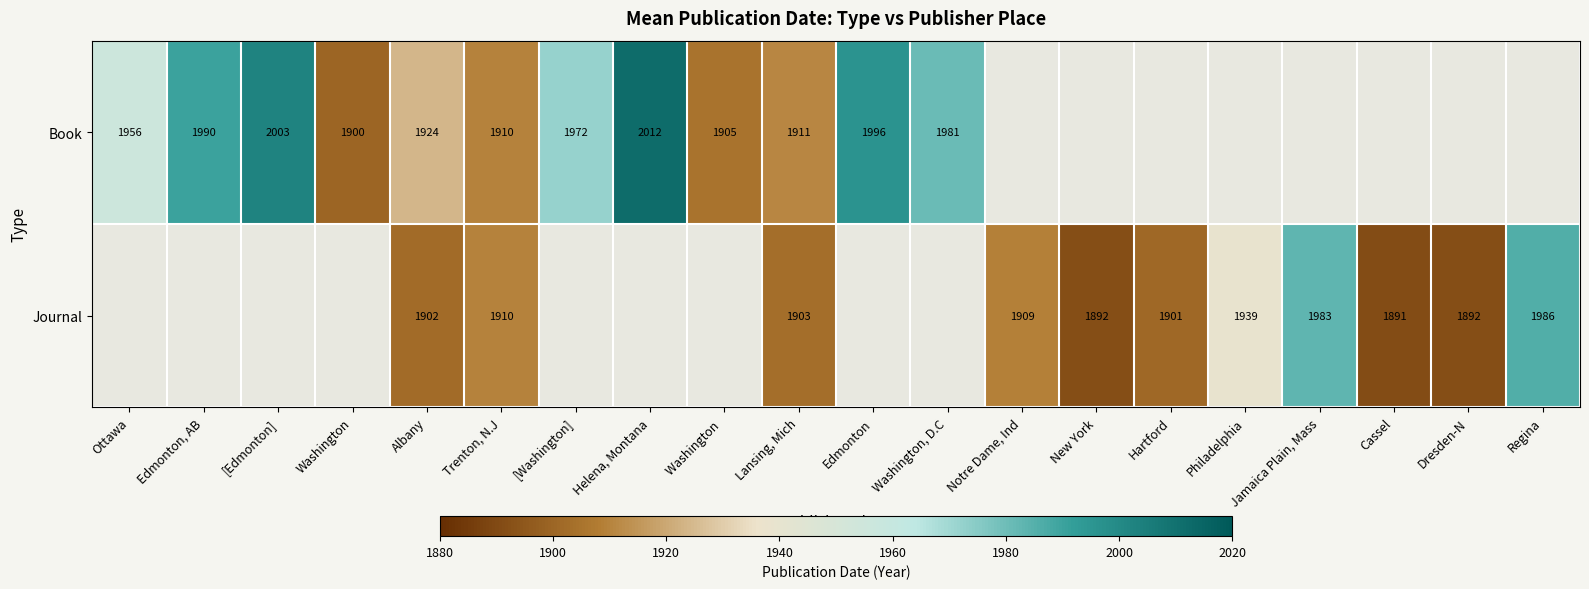

What is the difference between the Journal values at New York and Notre Dame, Ind?

17